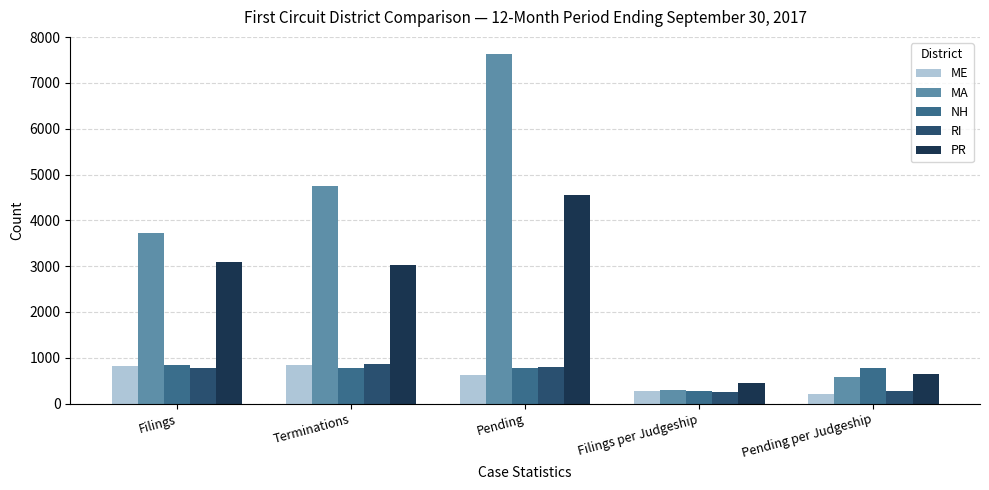

Which series has the largest total across all categories?

MA